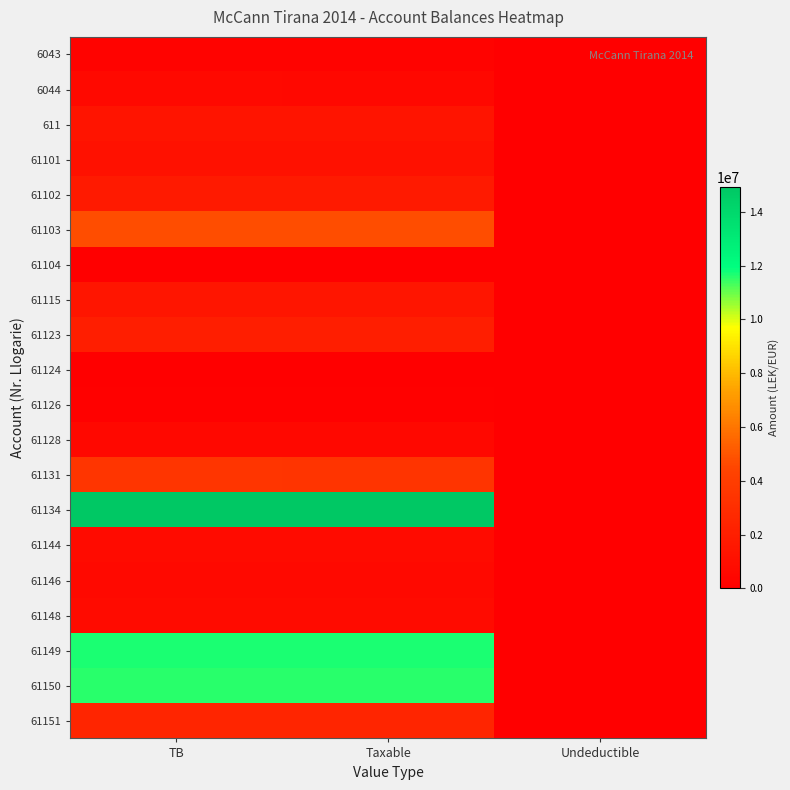

At how many categories does at least one series exceed 1500251?

2